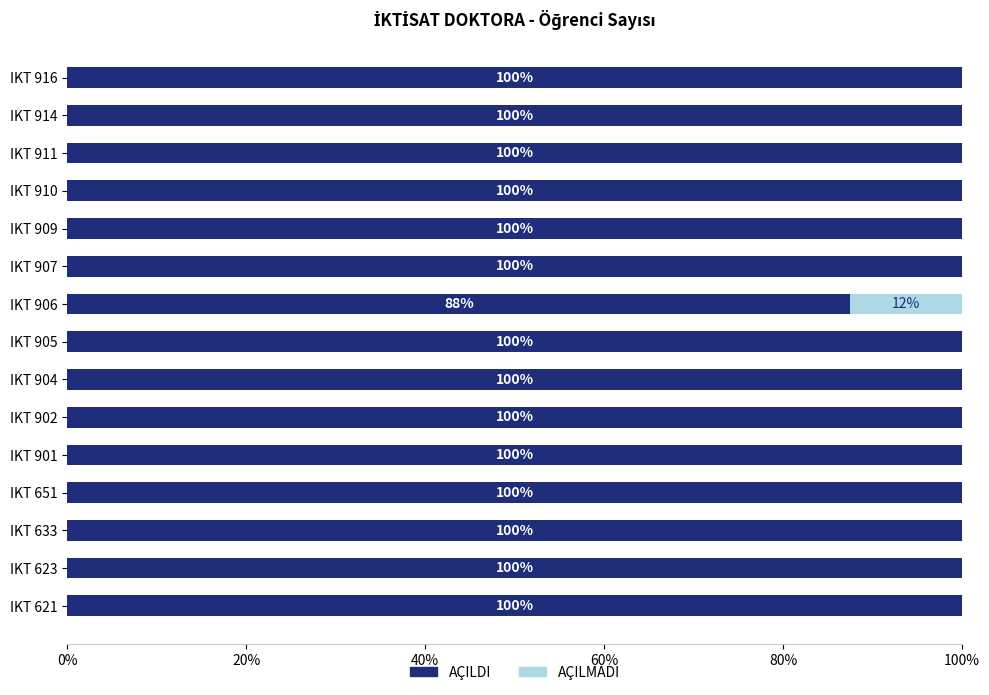

What is the total value across all series at IKT 916?

100.0